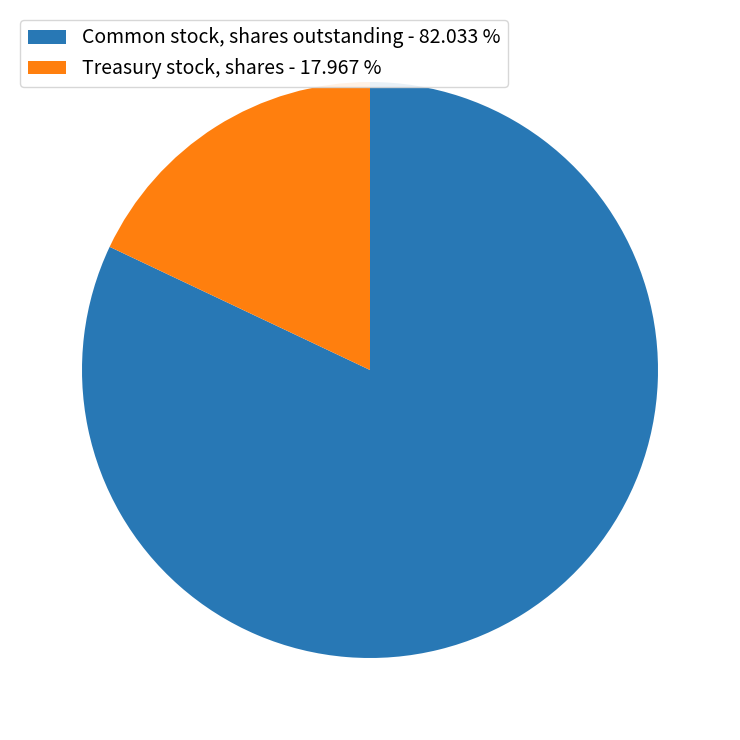

Combined, do Treasury stock, shares - 17.967 % and Common stock, shares outstanding - 82.033 % account for over 50%?

Yes